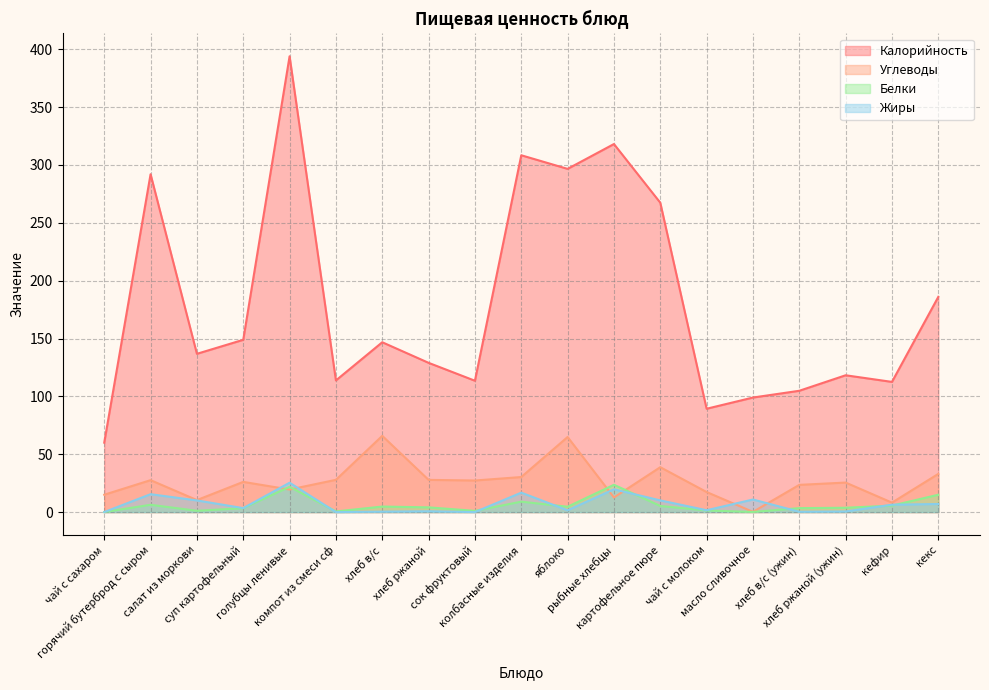

True or false: Белки and Калорийность cross at least once.

False